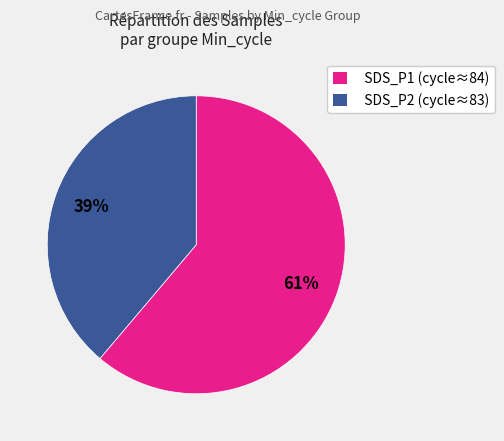

Is the sum of SDS_P2 (cycle≈83) and SDS_P1 (cycle≈84) greater than half?

Yes